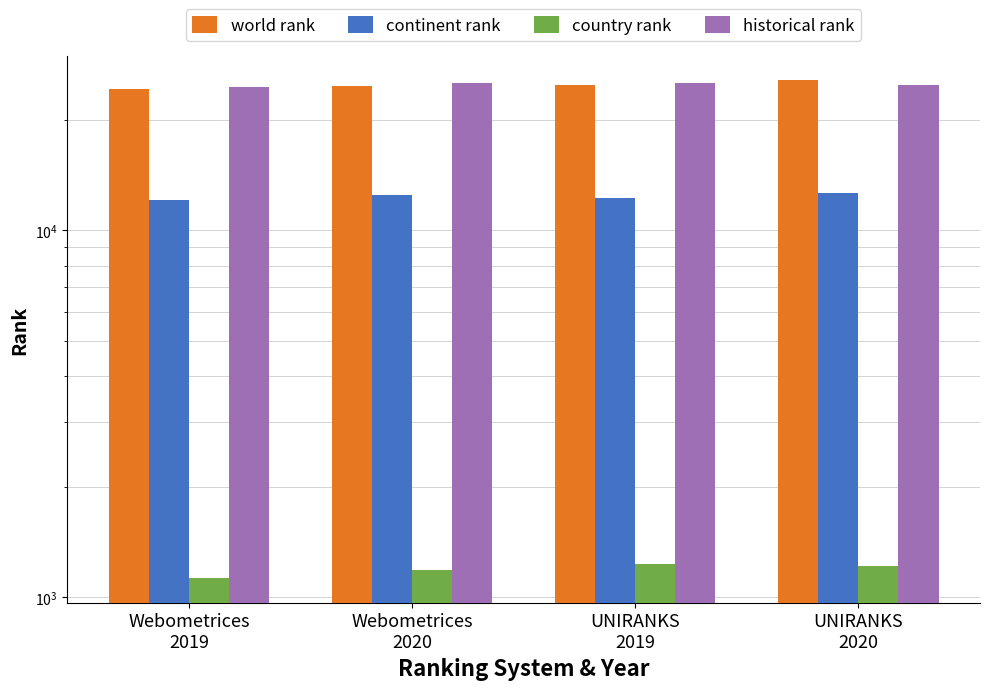

Rank the series by their maximum value, from highest to lowest.

world rank, historical rank, continent rank, country rank